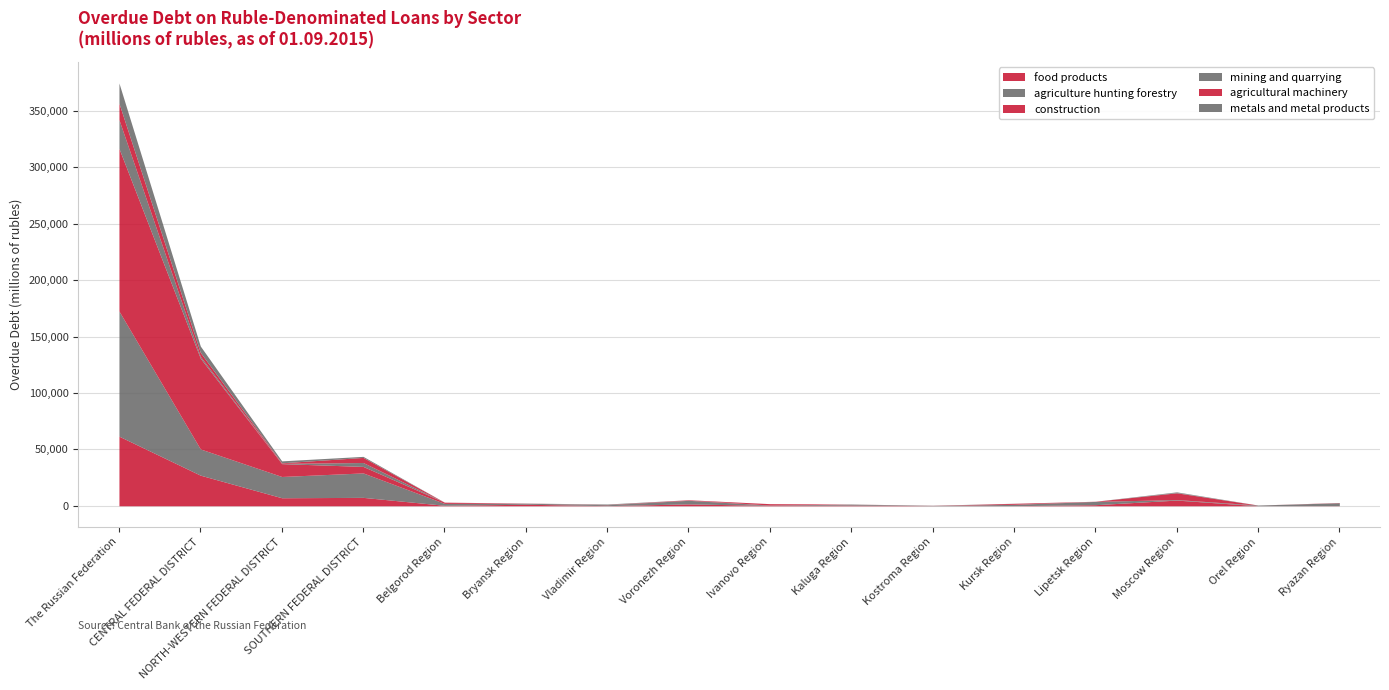

What is the average value of the agricultural and forestry machinery series?

1582